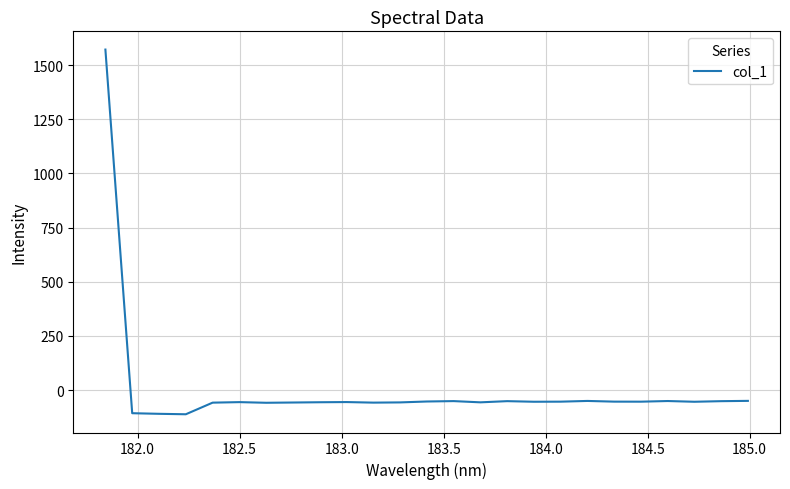

What is the minimum value shown in the chart?

-111.6